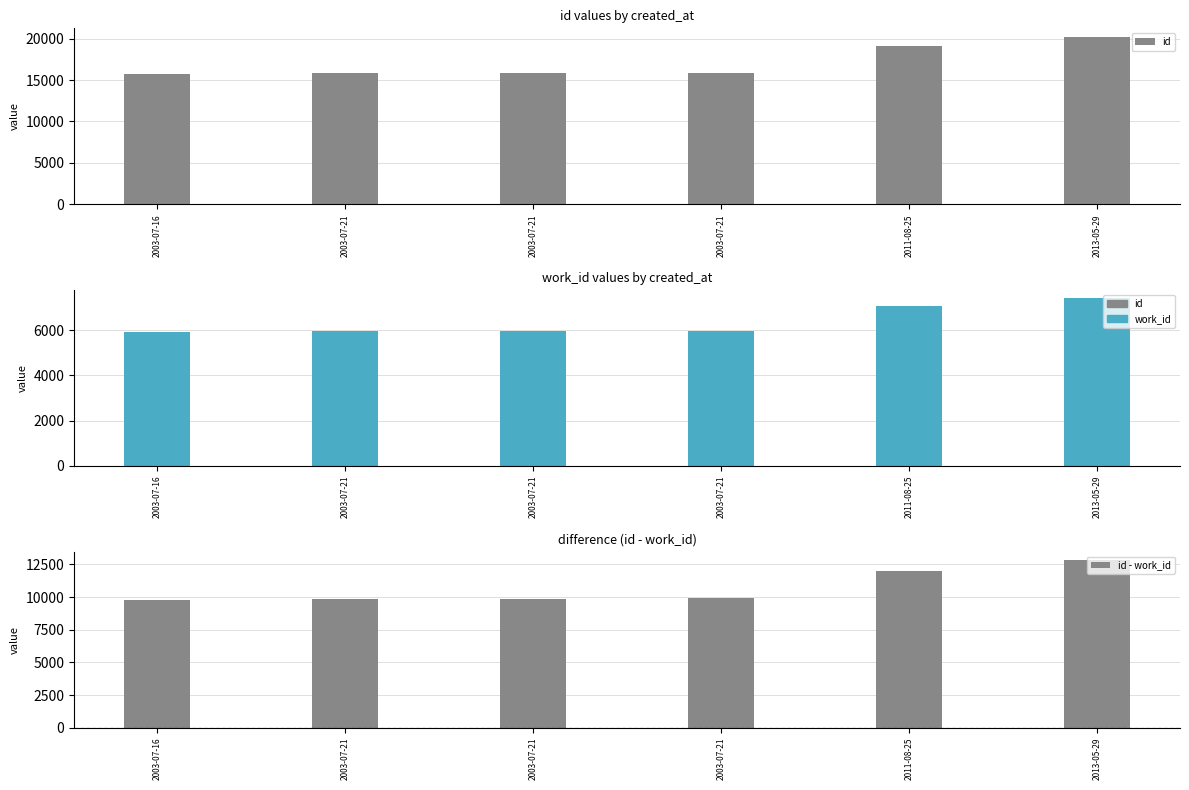

Rank the categories by work_id value from lowest to highest.

2003-07-16, 2003-07-21, 2003-07-21, 2003-07-21, 2011-08-25, 2013-05-29